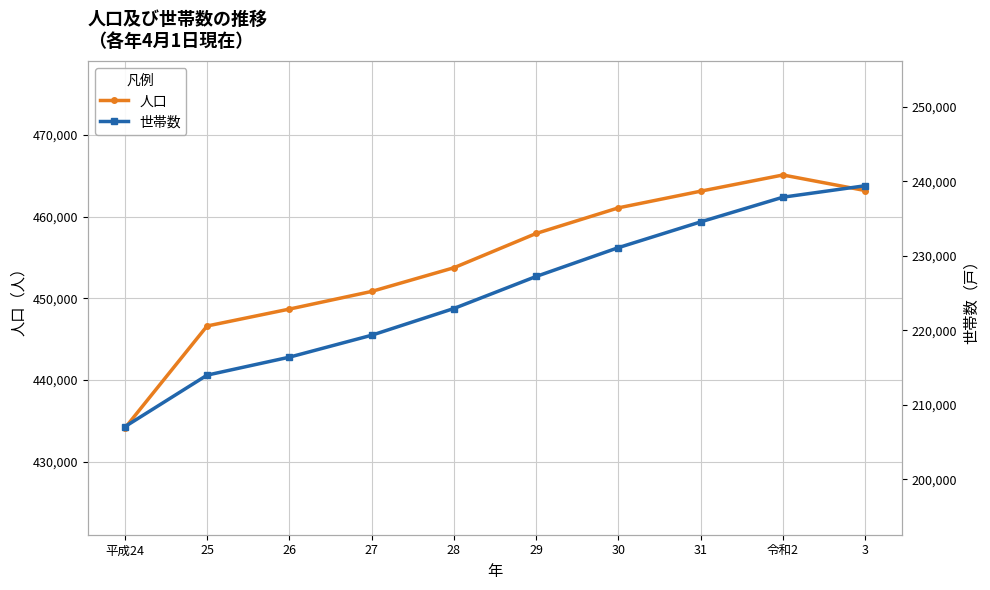

Reading right to left, what are all the values shown in this chart?

人口: 463176	465079	463099	461060	457927	453734	450838	448680	446612	434112
世帯数: 239400	237862	234549	231093	227222	222921	219332	216388	213977	207050